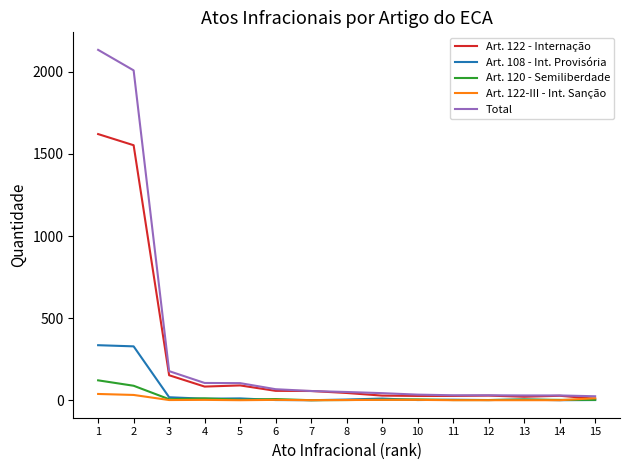

The Total series shows 86 at 3. True or false?

False